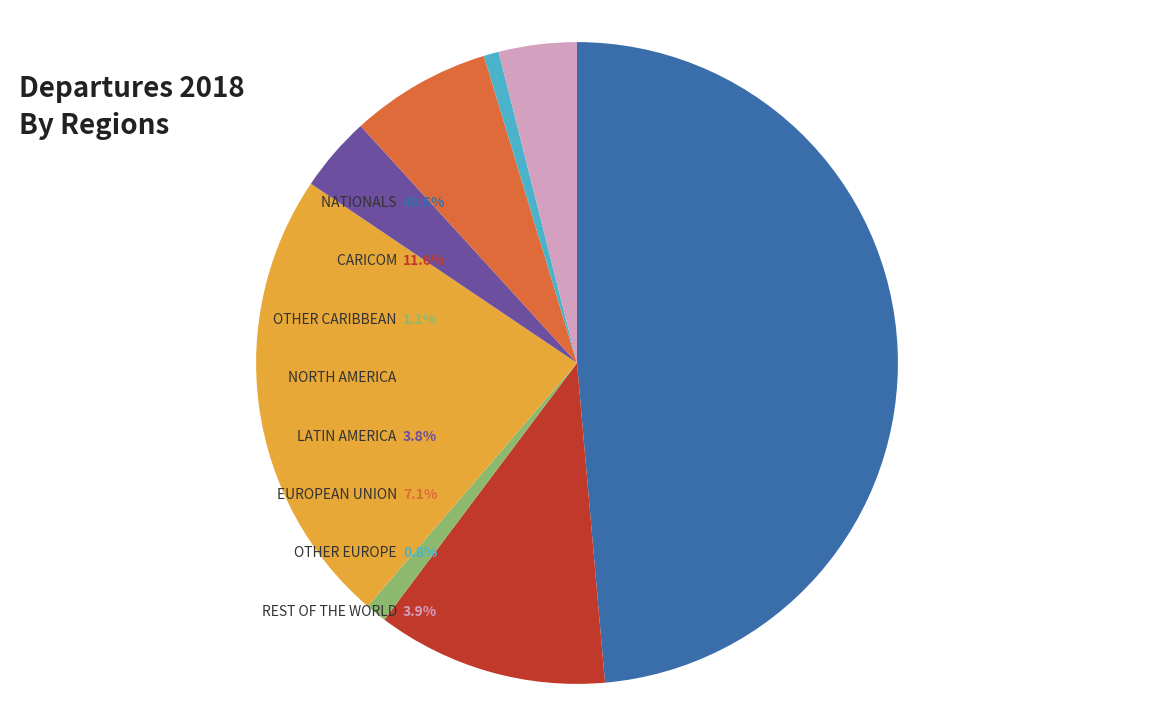

How many slices are in this pie chart?

8